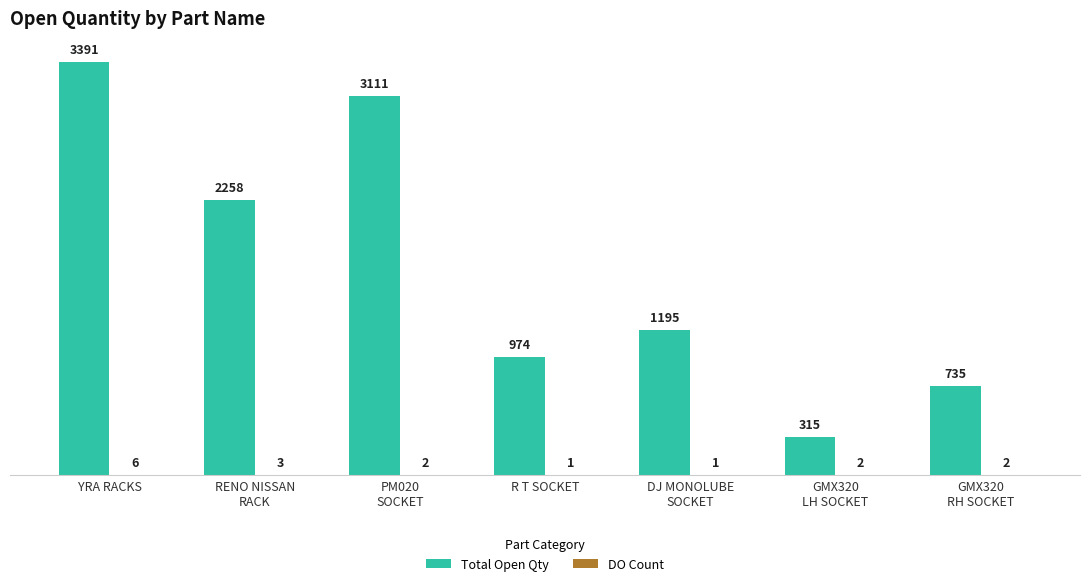

What is the sum of all Total Open Qty values?

11979